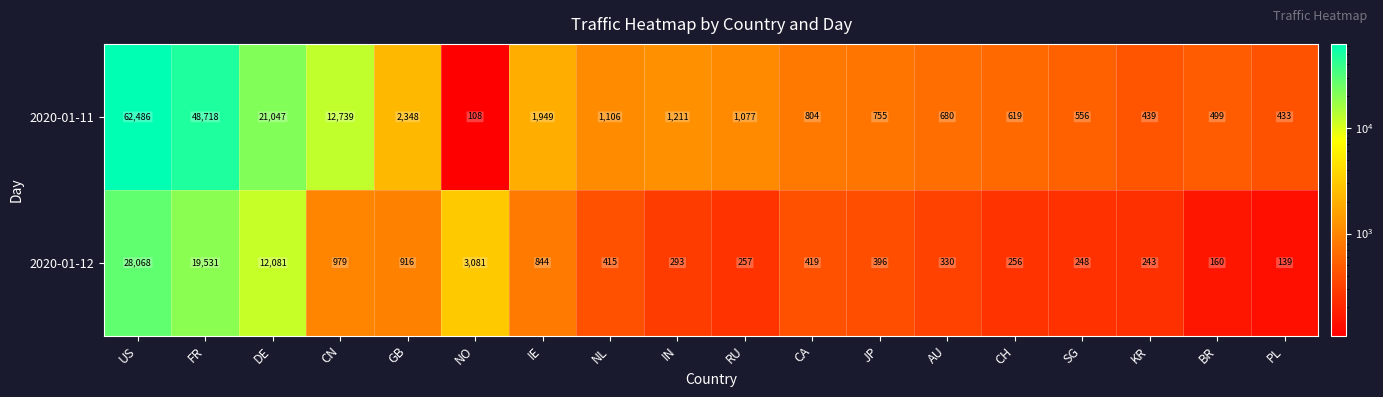

Rank the series by their average value, from highest to lowest.

2020-01-11, 2020-01-12